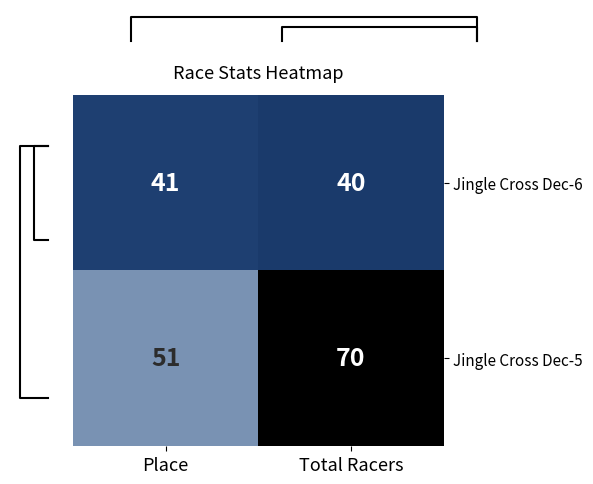

Where is Jingle Cross Dec-6 nearest to the value 40?

Total Racers